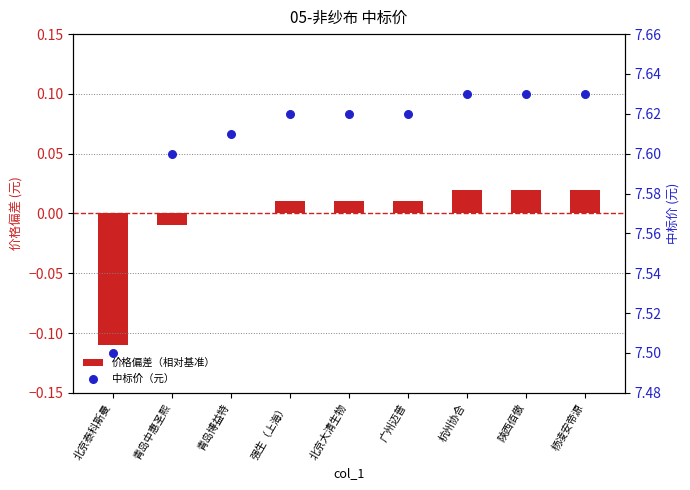

Which series has the largest Y range (max minus min)?

价格偏差（相对基准）